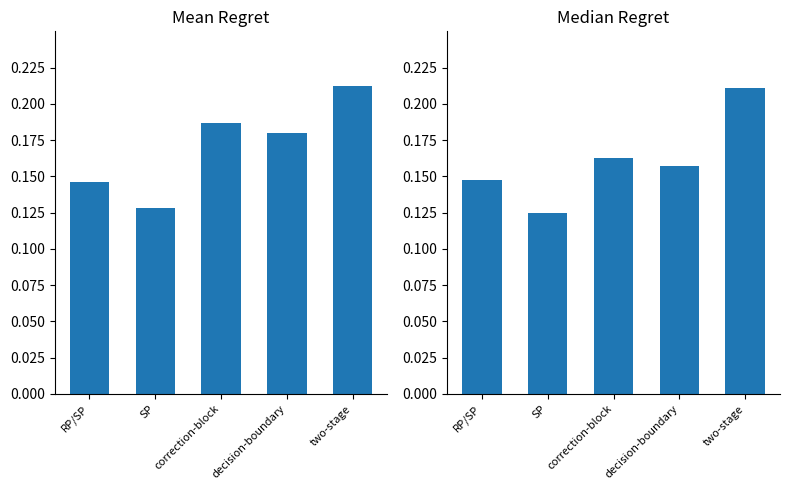

At how many categories does at least one series exceed 0?

5